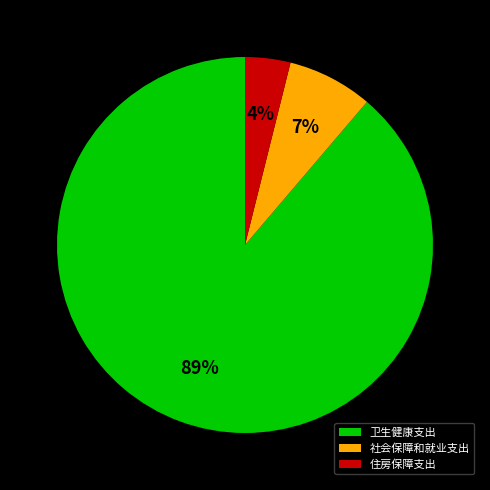

Count the number of slices in the pie.

3